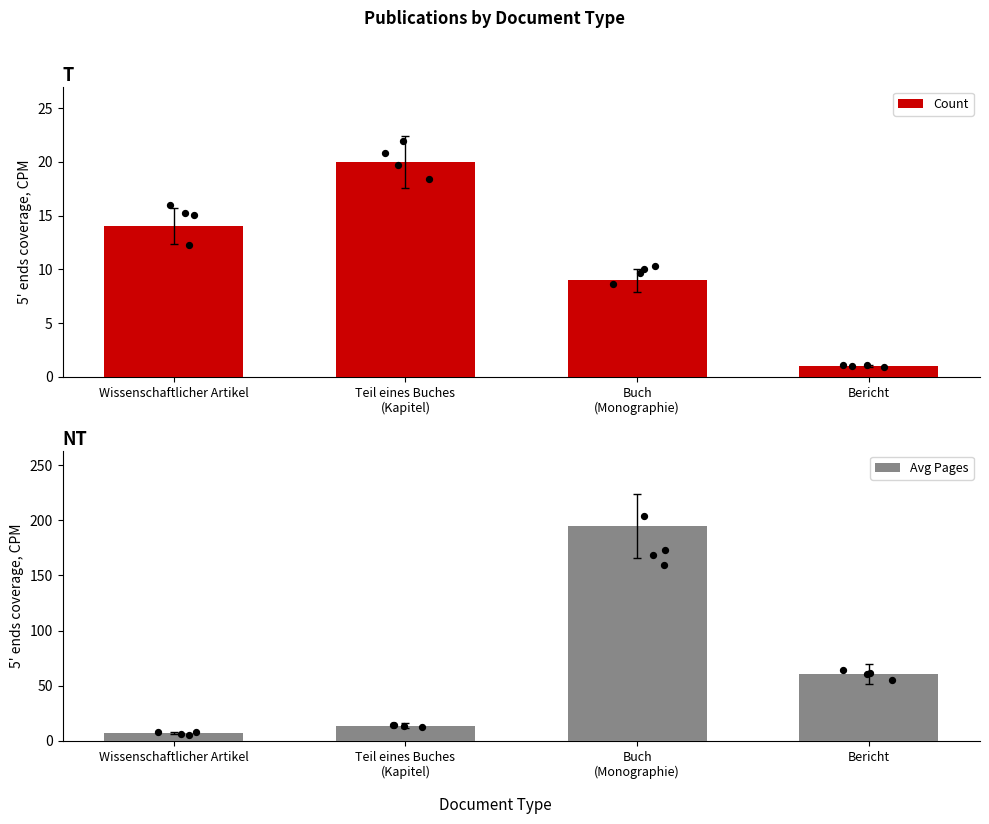

Which series has the largest Y range (max minus min)?

Avg Pages